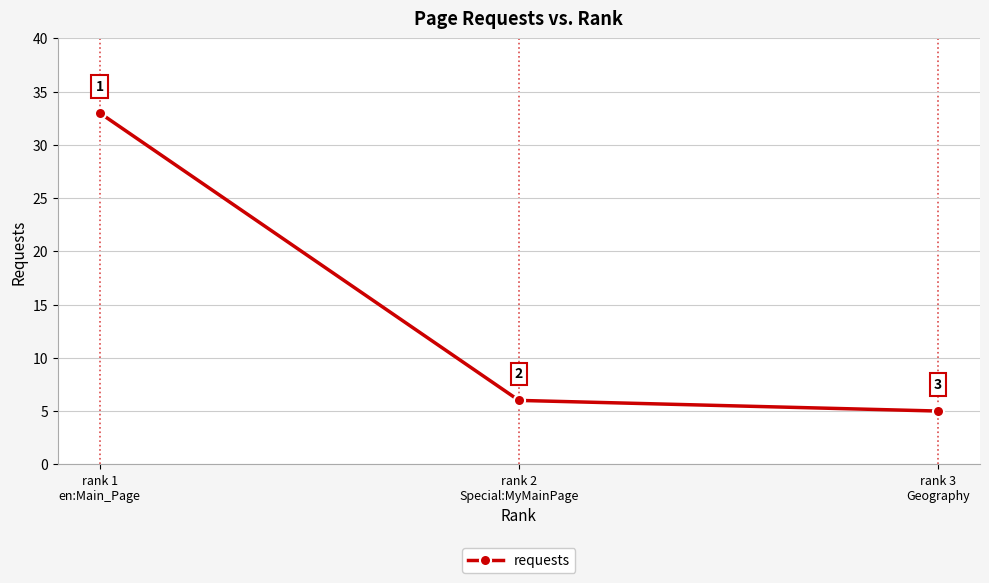

What is the approximate value at rank 1
en:Main_Page, to the nearest 10?

30